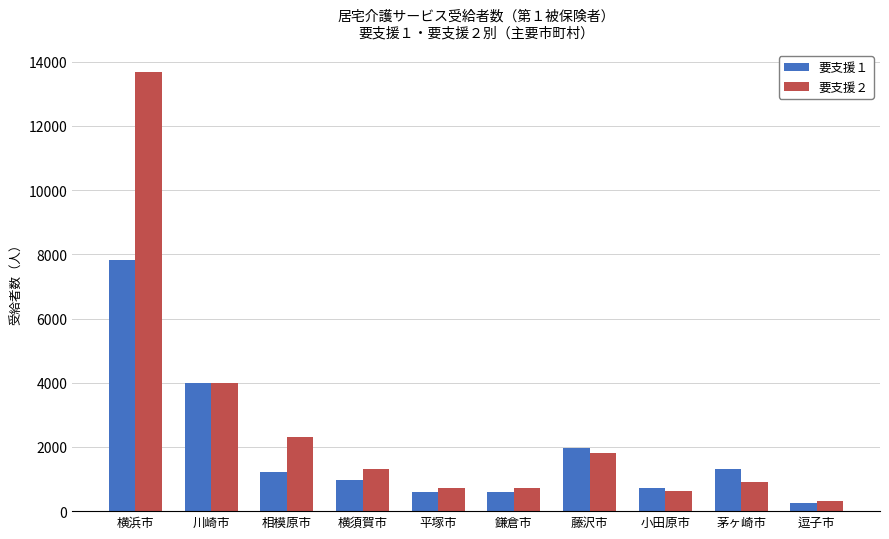

What is the label of the 8th bar from the right?

相模原市